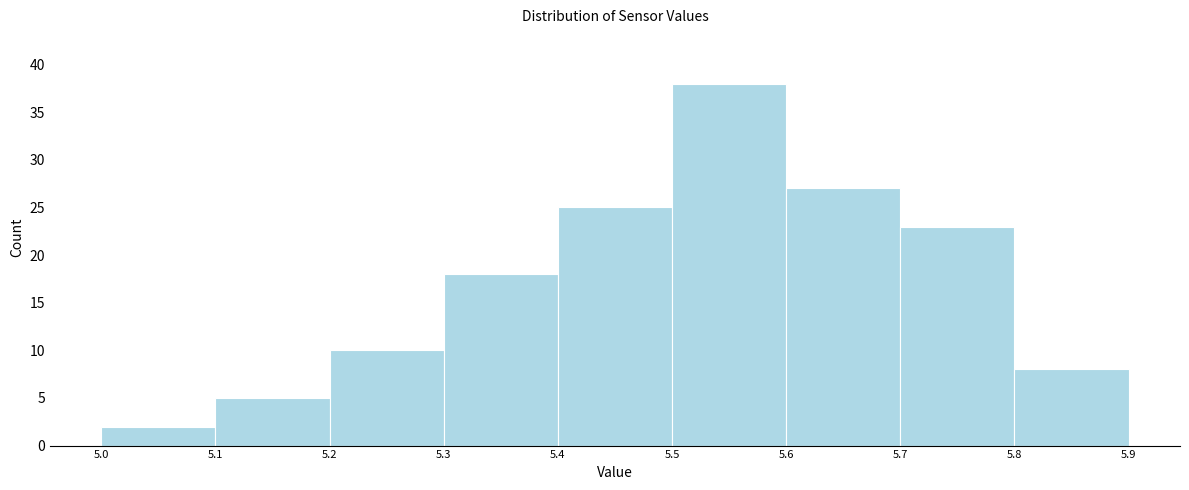

What is the height of the bar covering 5.1 to 5.2 on the x-axis? The values are not printed on the chart, so give them approximately, as read against the axis.

5